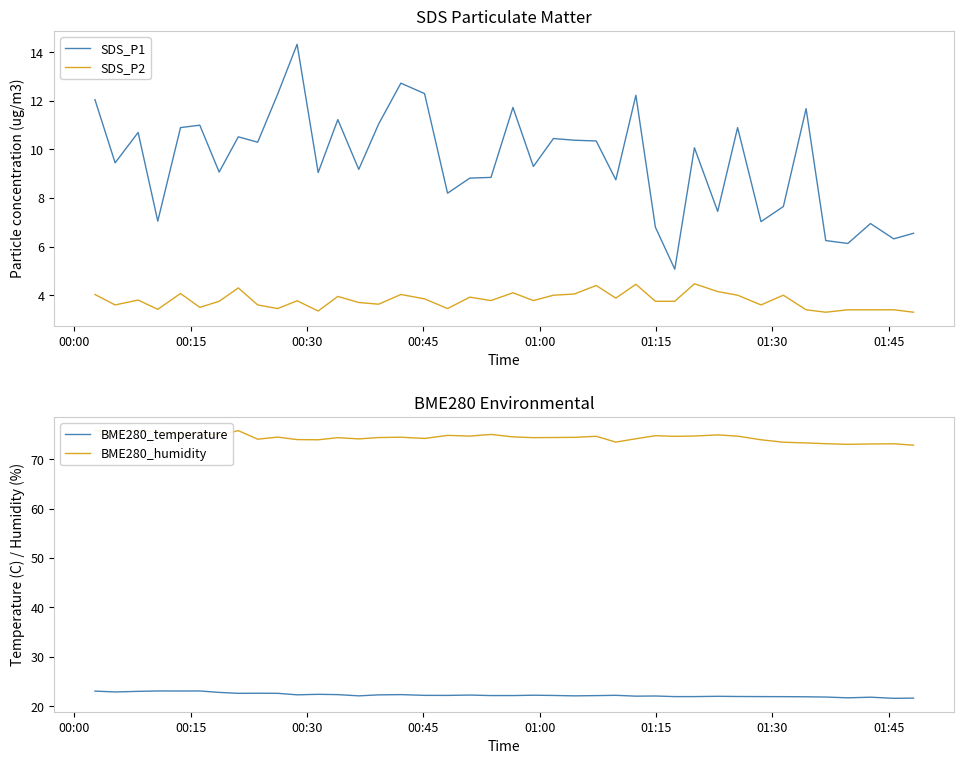

What is the minimum value for BME280_temperature?

21.6